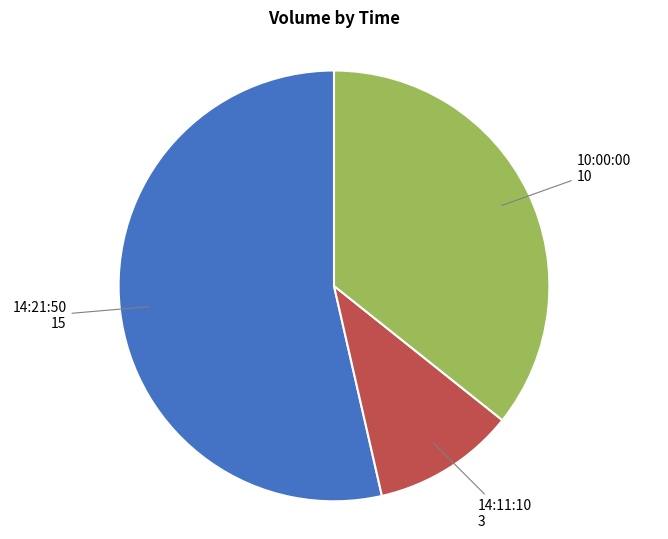

What is the ratio of the value at 14:21:50 to the value at 14:11:10?

5.0